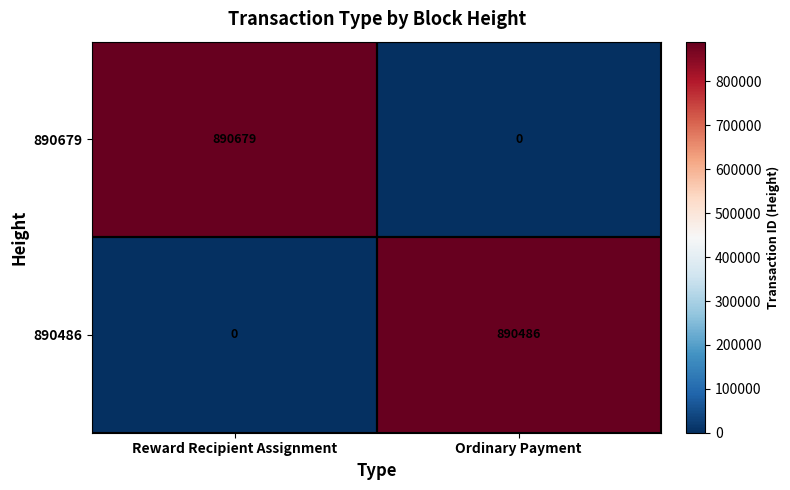

Where is 890486 nearest to the value 445243?

Reward Recipient Assignment